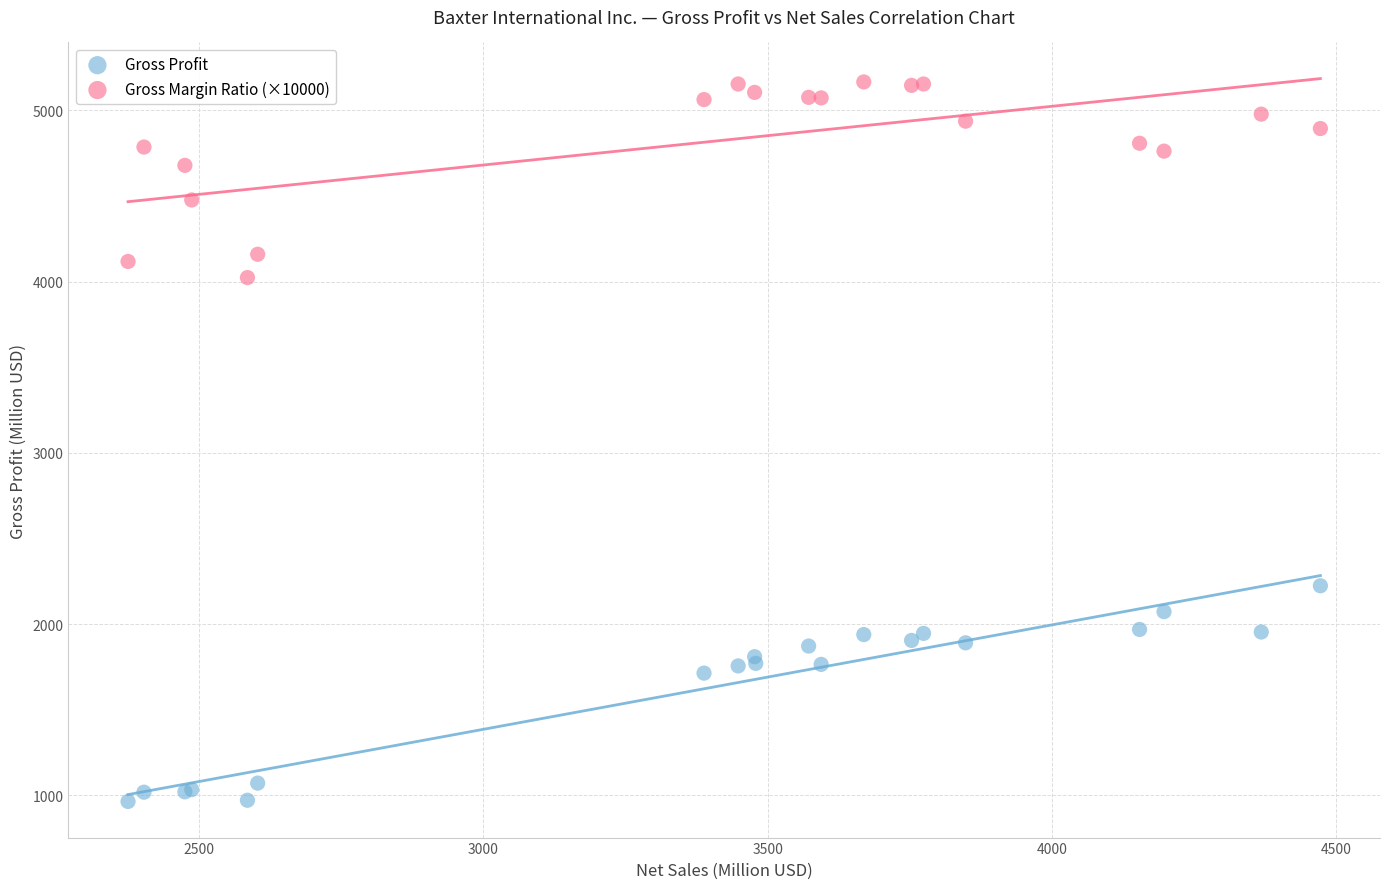

Which series reaches the maximum Y coordinate?

Gross Margin Ratio (×10000)